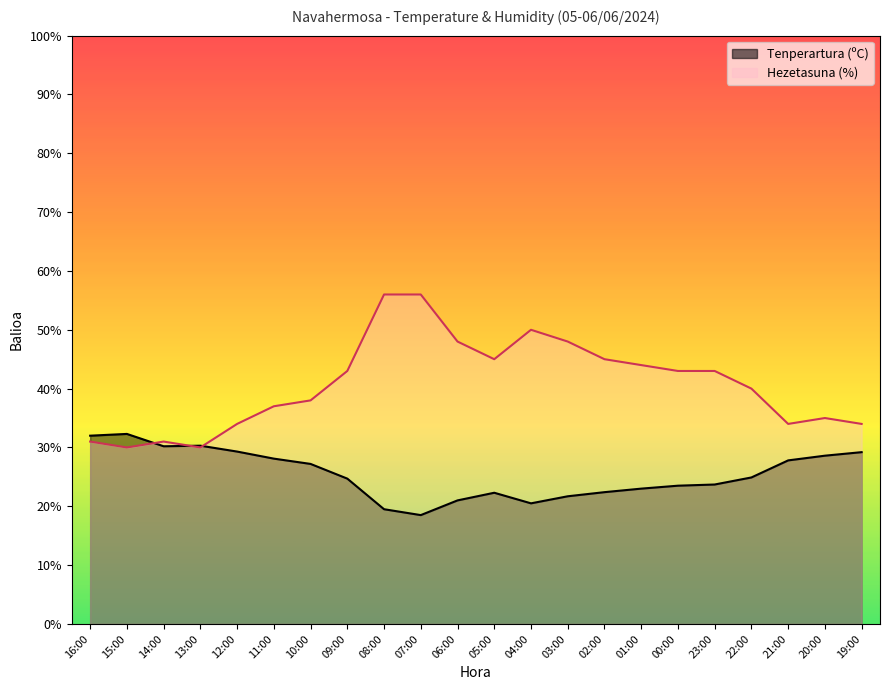

At which category is the sum across all series the highest?

08:00